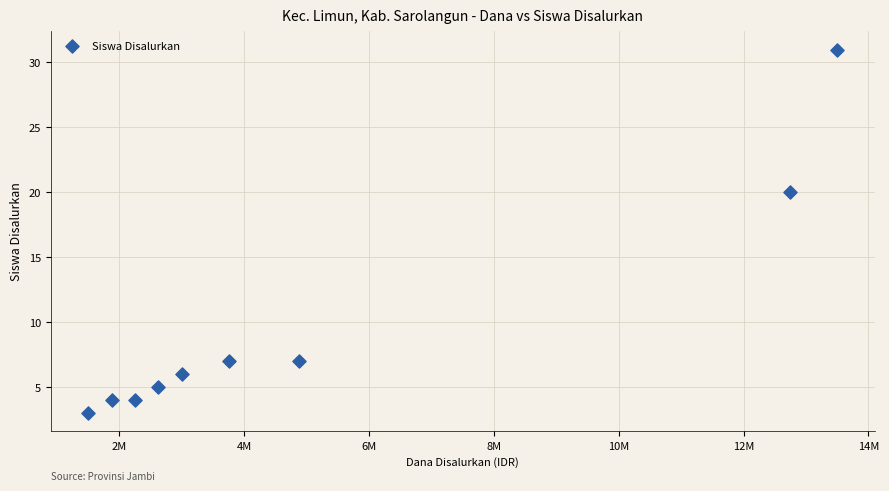

What Y value in the scatter plot is closest to 17?

20